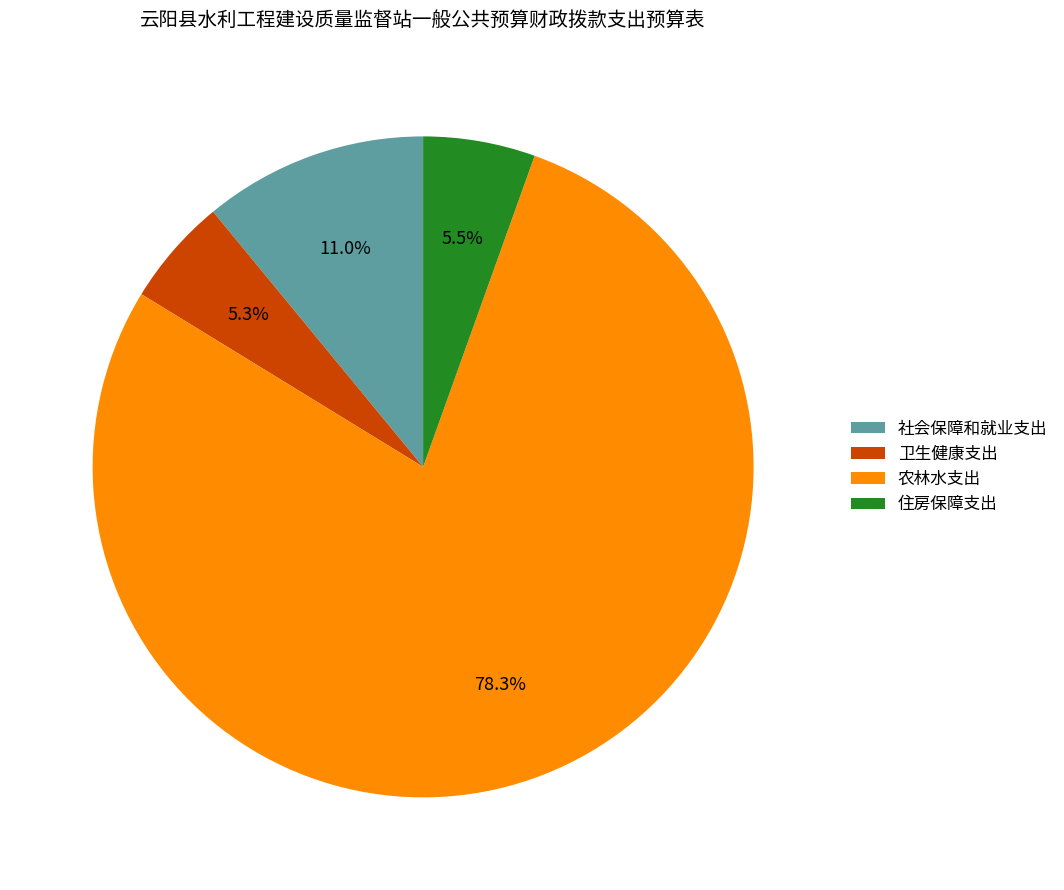

What portion of the pie excludes 住房保障支出?

94.5%